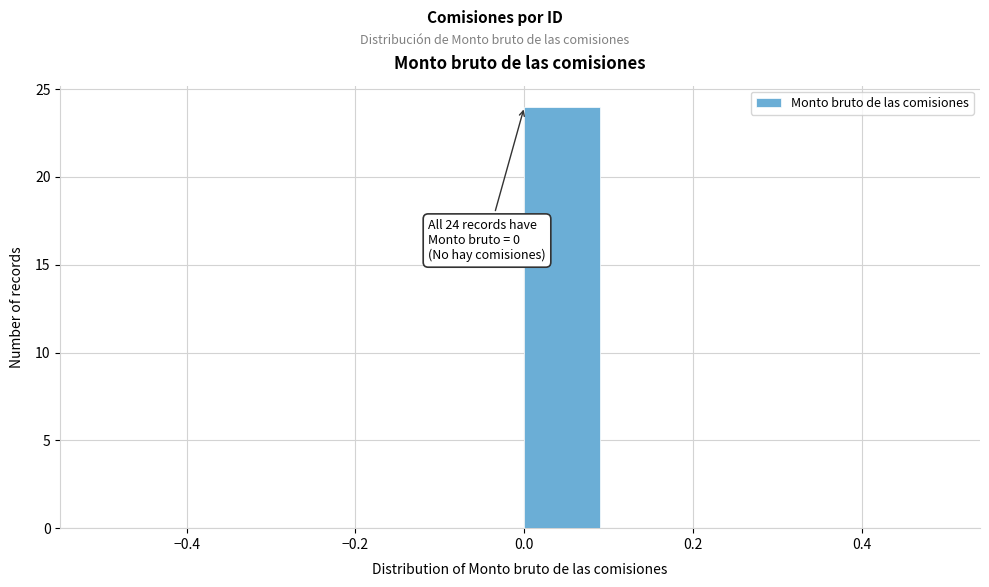

Which range on the x-axis has the tallest bar?

0.0 to 0.1